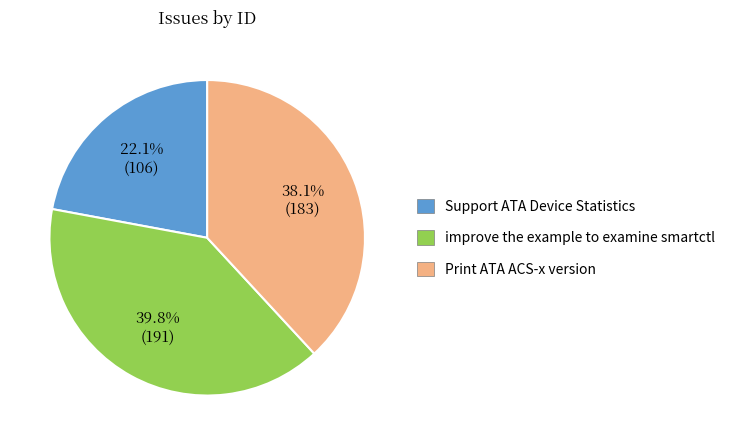

Rank the categories by value from highest to lowest.

improve the example to examine smartctl, Print ATA ACS-x version, Support ATA Device Statistics